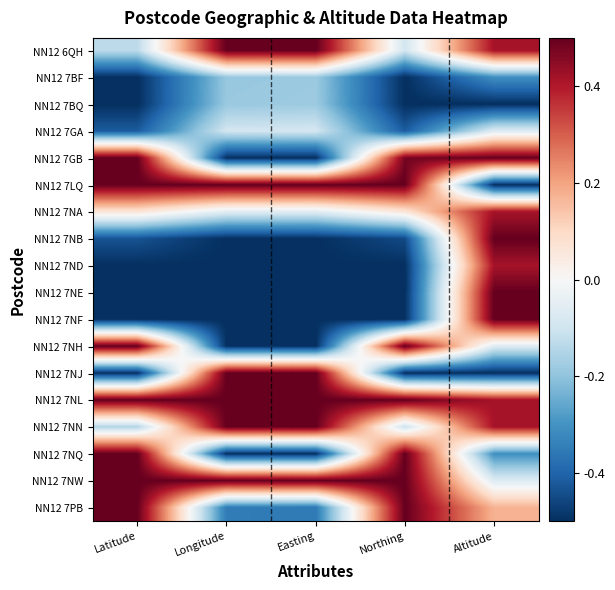

Which series changed the most between Easting and Altitude?

NN12 7GB